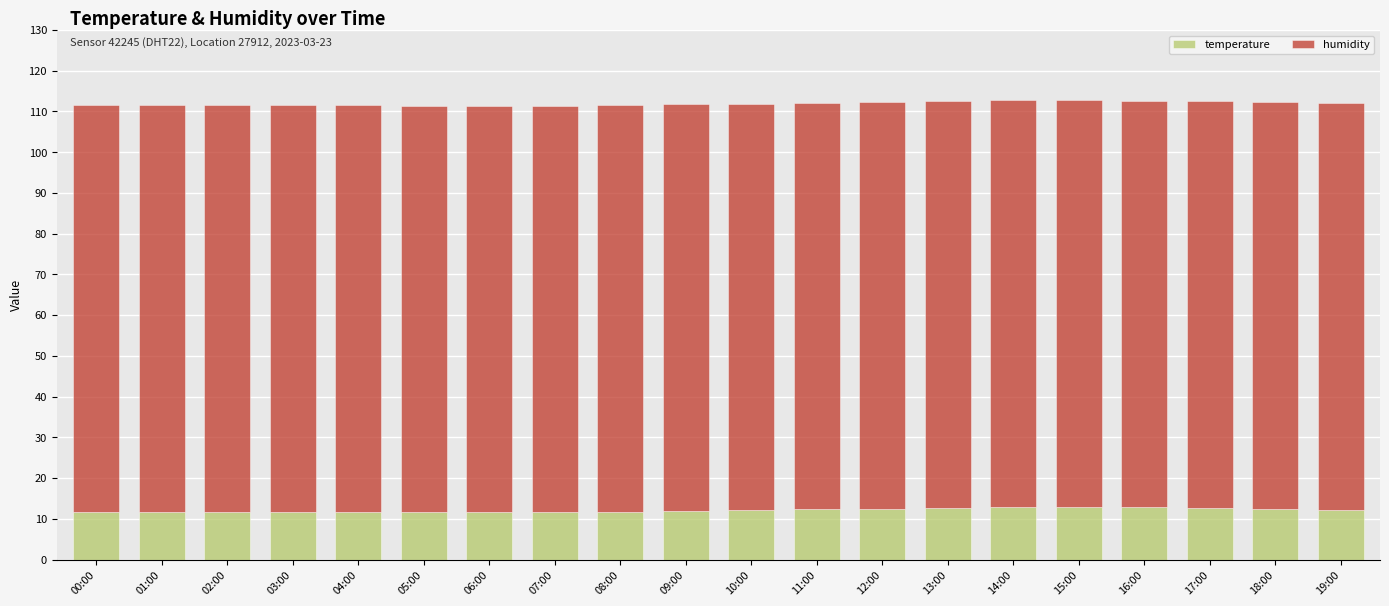

The value of temperature at 07:00 is 3.1. True or false?

False